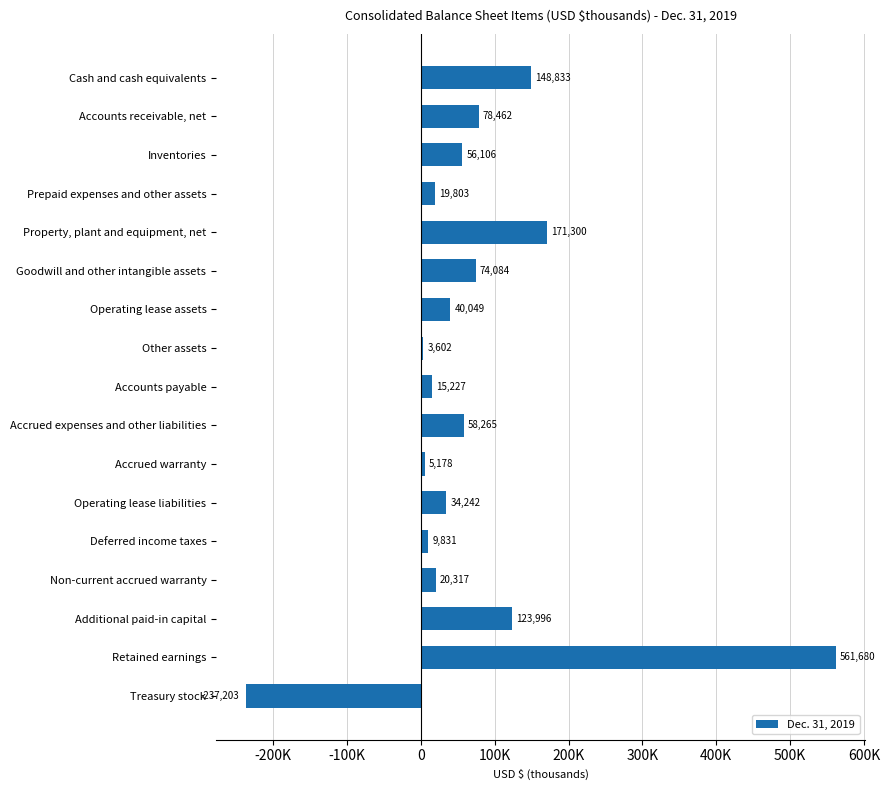

Are the bars horizontal?

Yes